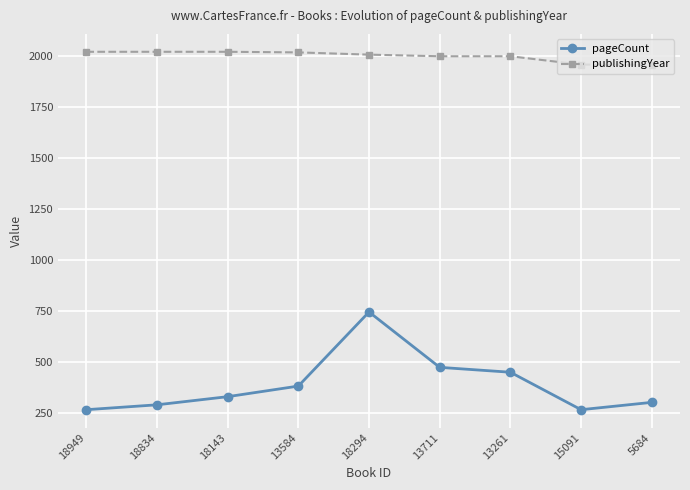

Rank the series at 13261 from highest to lowest value.

publishingYear, pageCount